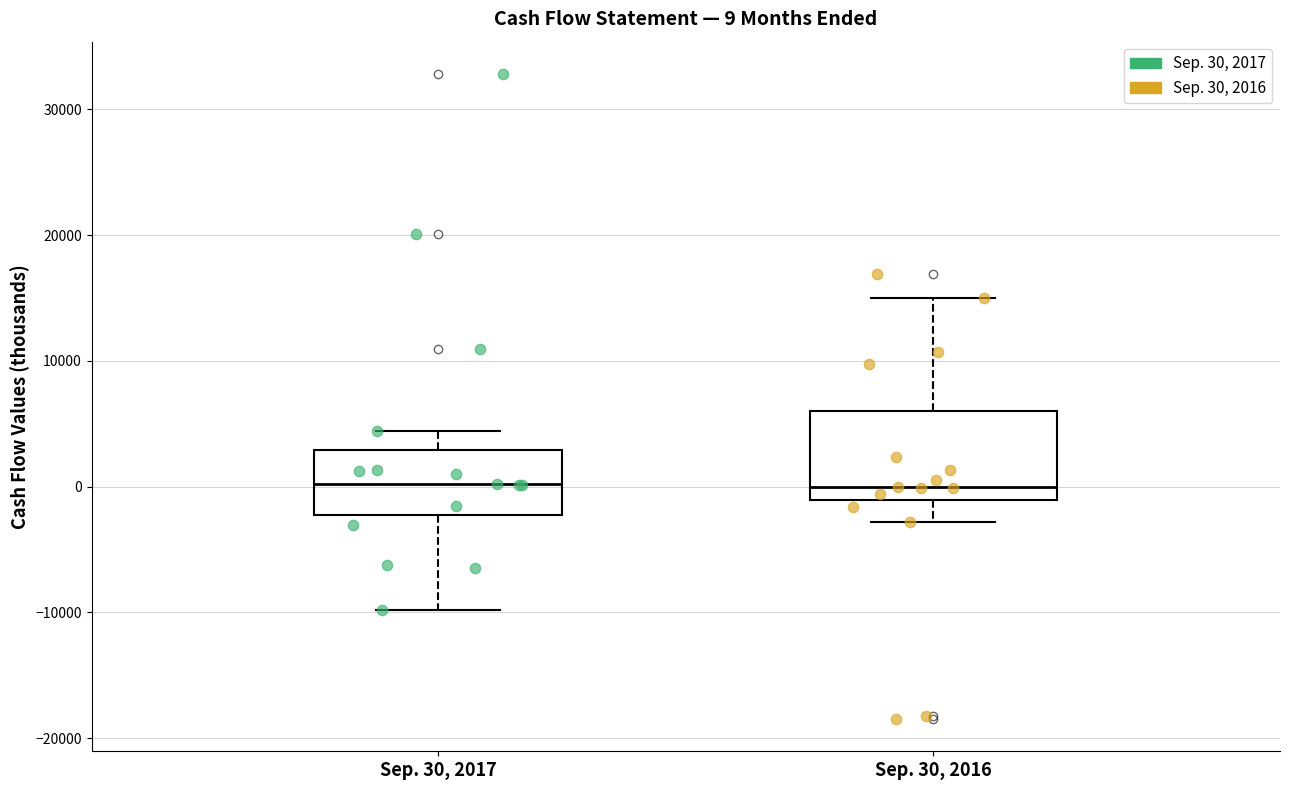

Which box is the tallest, from its lower edge to its upper edge?

Sep. 30, 2016